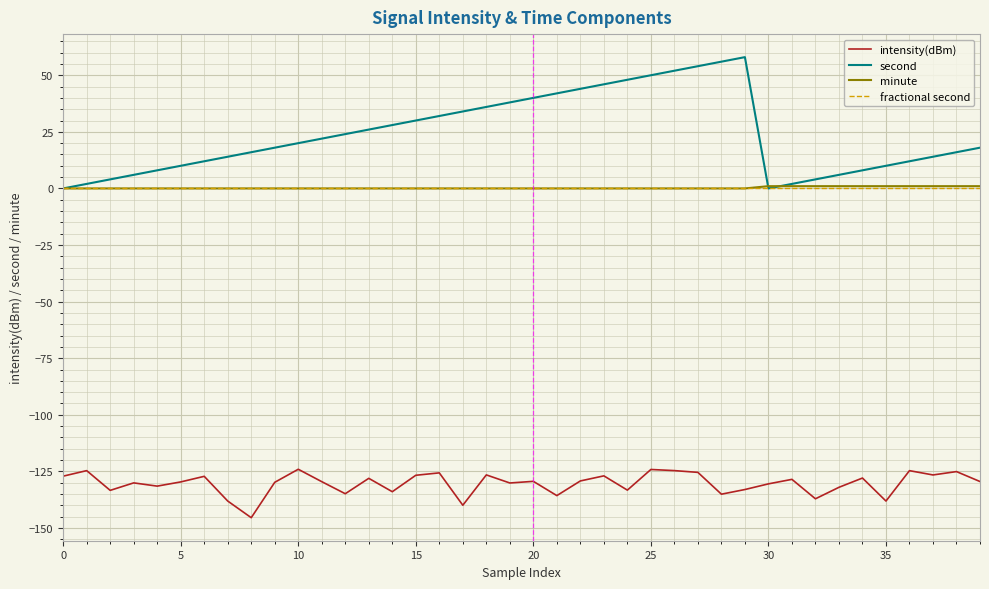

True or false: second and intensity(dBm) cross at least once.

False